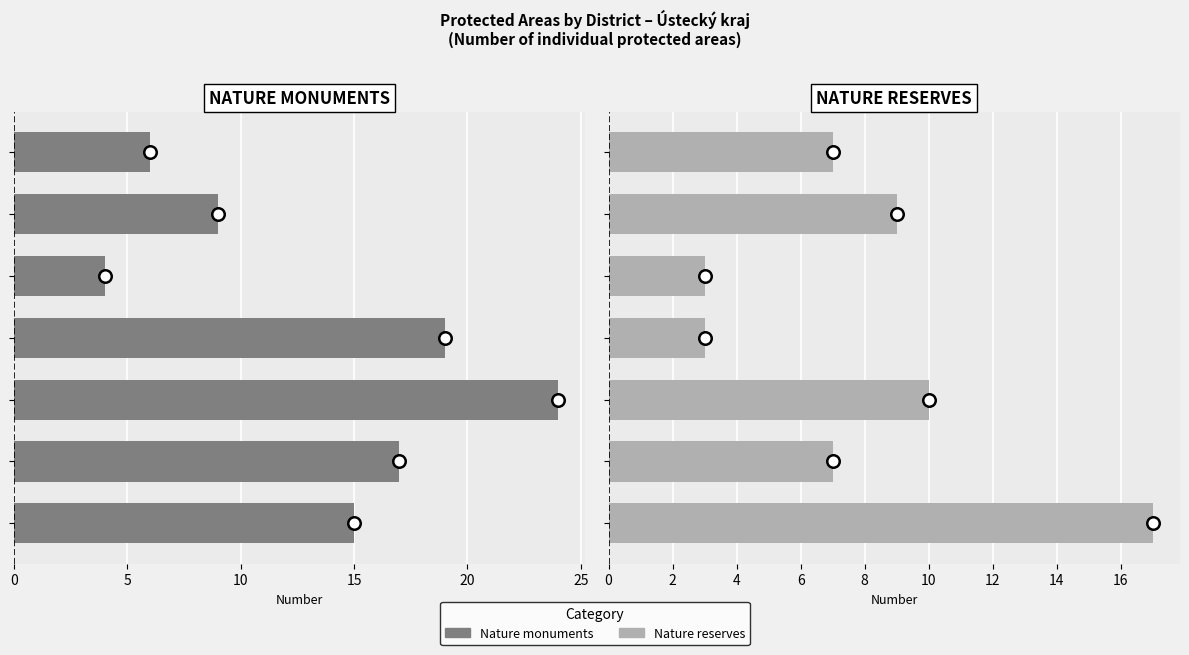

The Nature monuments series shows 1 at 20. True or false?

False